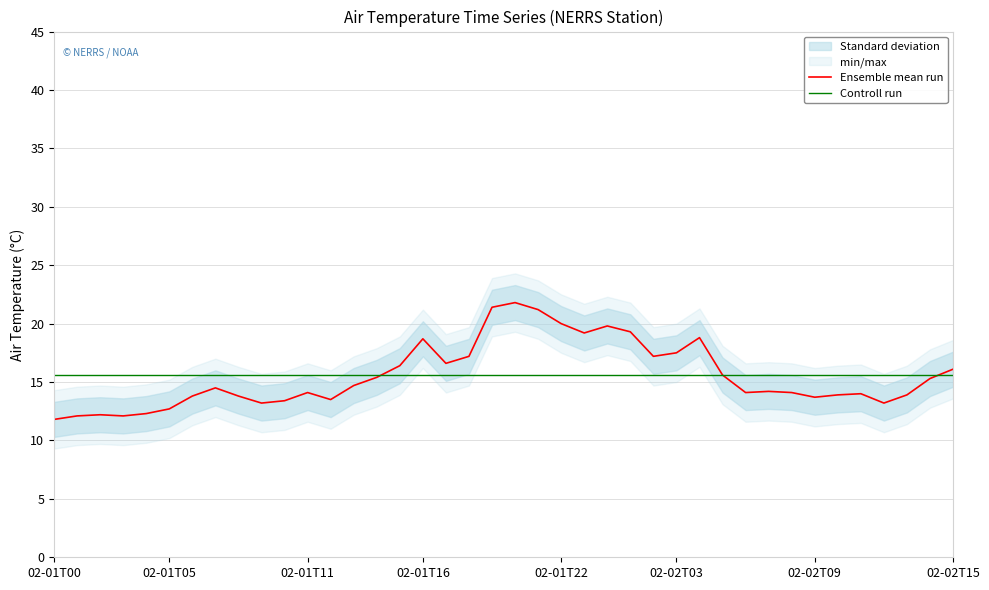

What value does the Ensemble mean run series have at 02-02T09?

13.7